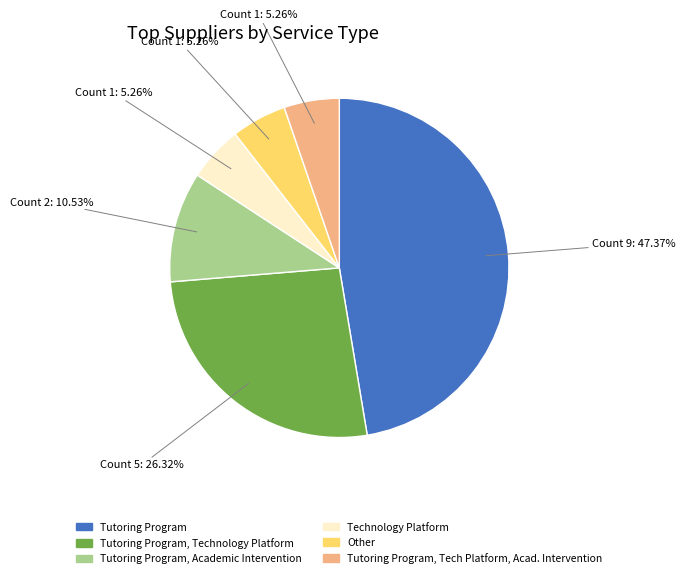

Is there any slice that represents more than half of the pie?

No